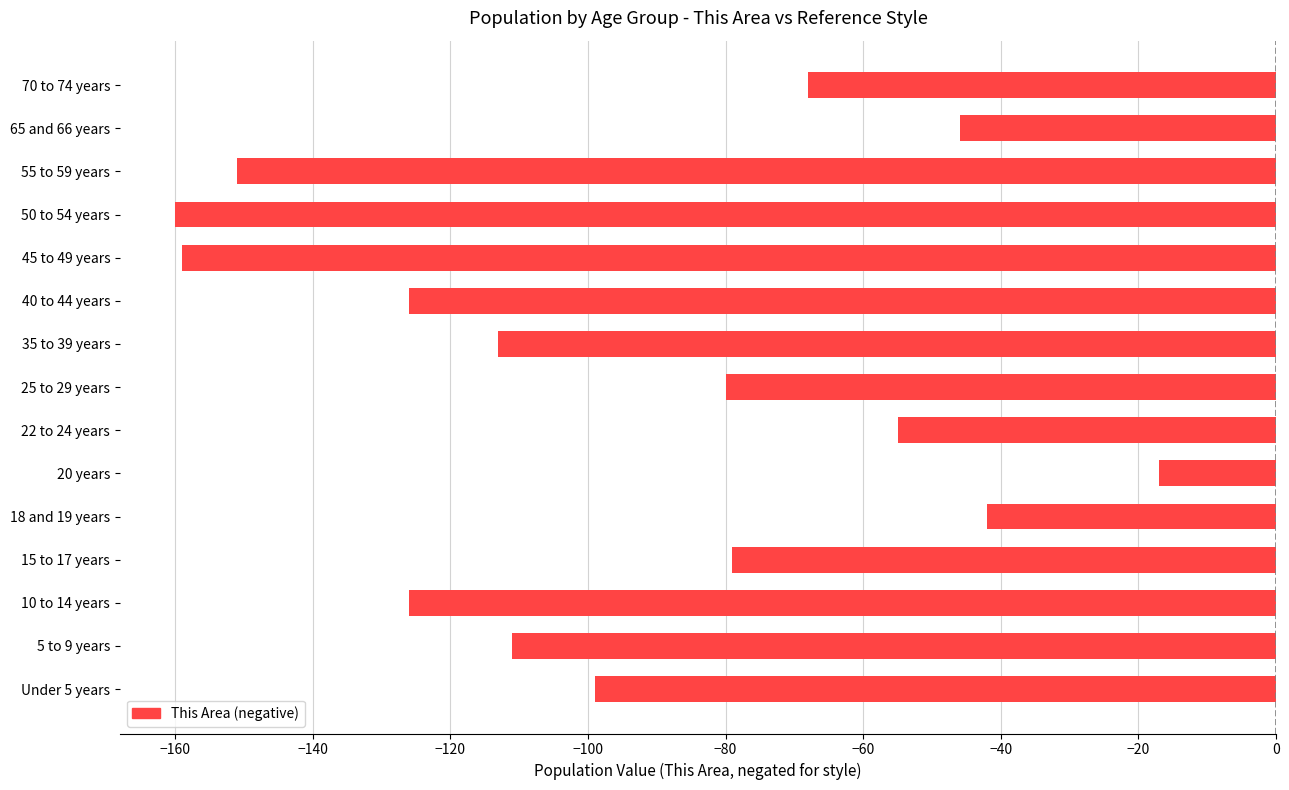

Between 5 to 9 years and 15 to 17 years, which is larger?

15 to 17 years